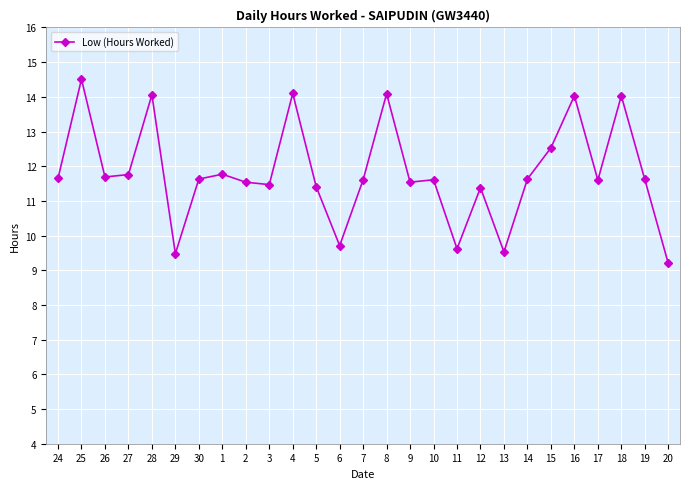

What is the label of the 27th point from the right?

24